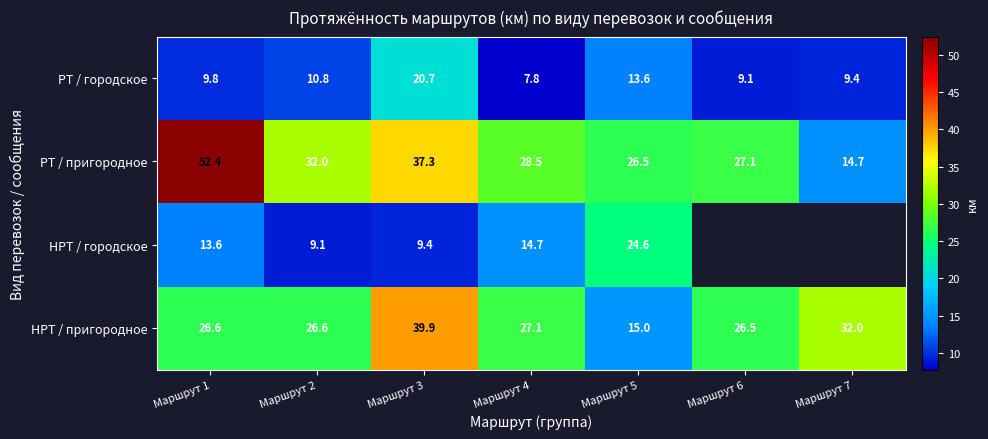

At Маршрут 3, list the series in order from largest to smallest.

НРТ / пригородное, РТ / пригородное, РТ / городское, НРТ / городское